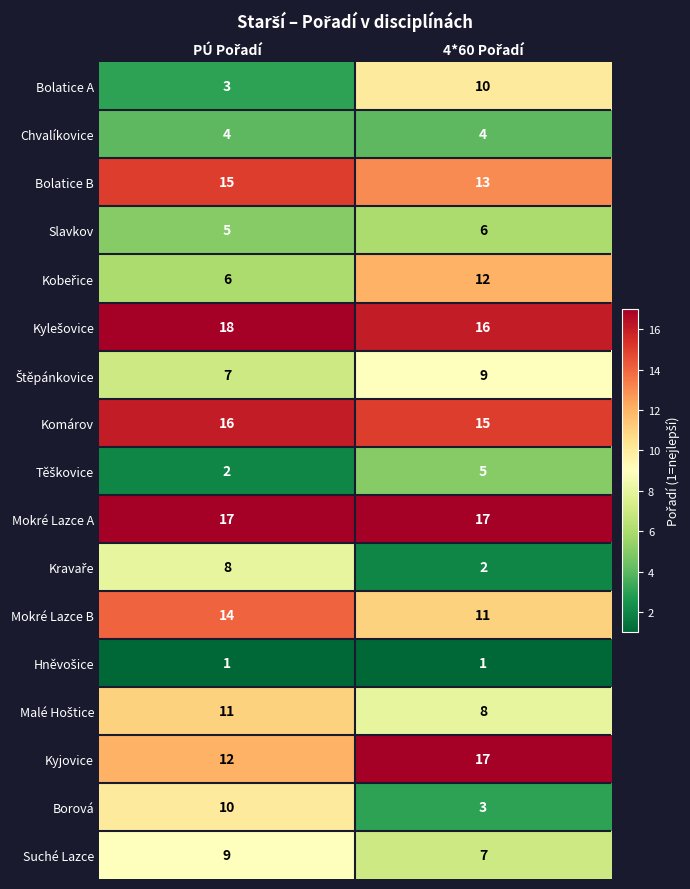

How many series are shown in this chart?

17